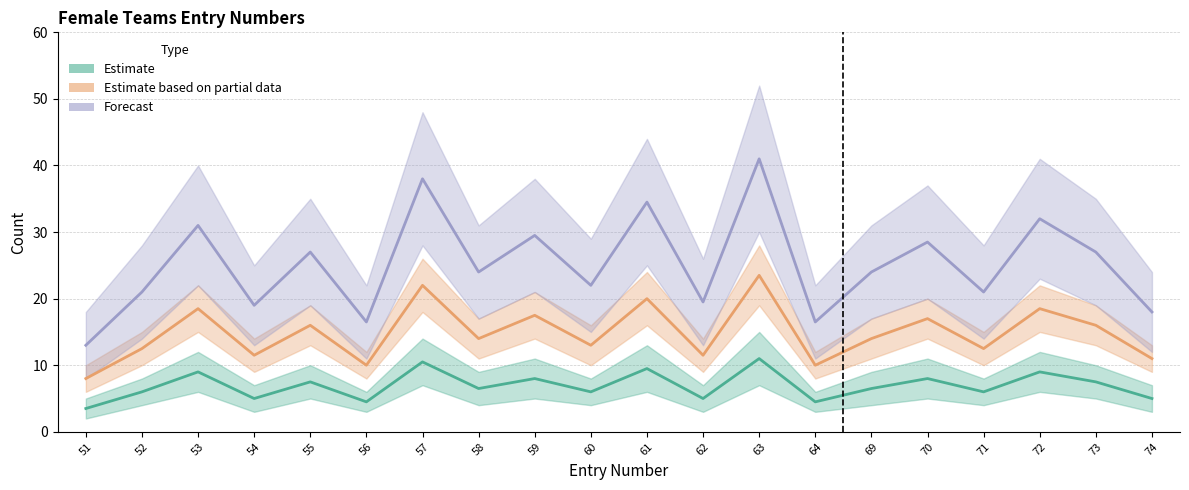

What is the average value of the Forecast series?

25.1